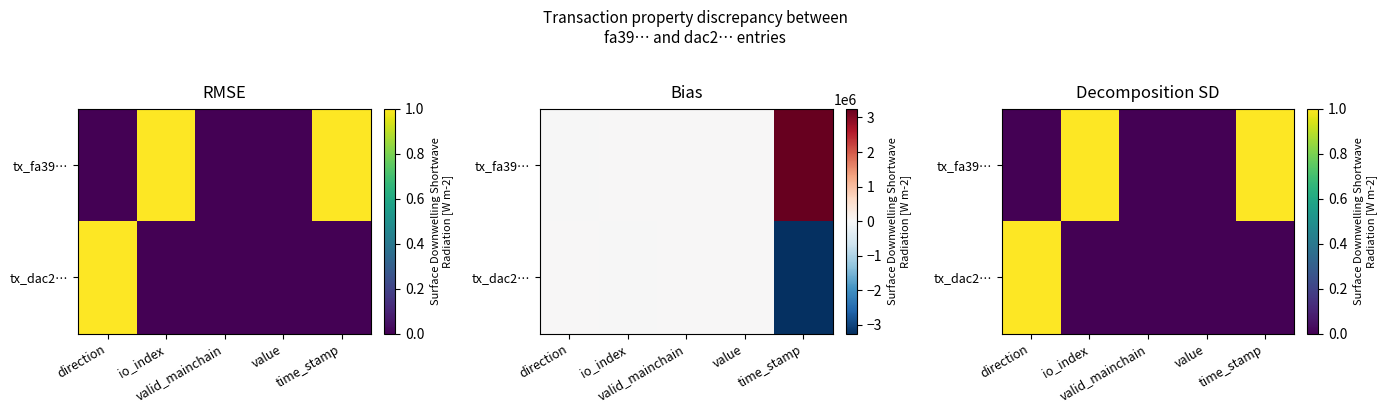

What is the sum of all tx_dac2… values?

1.0